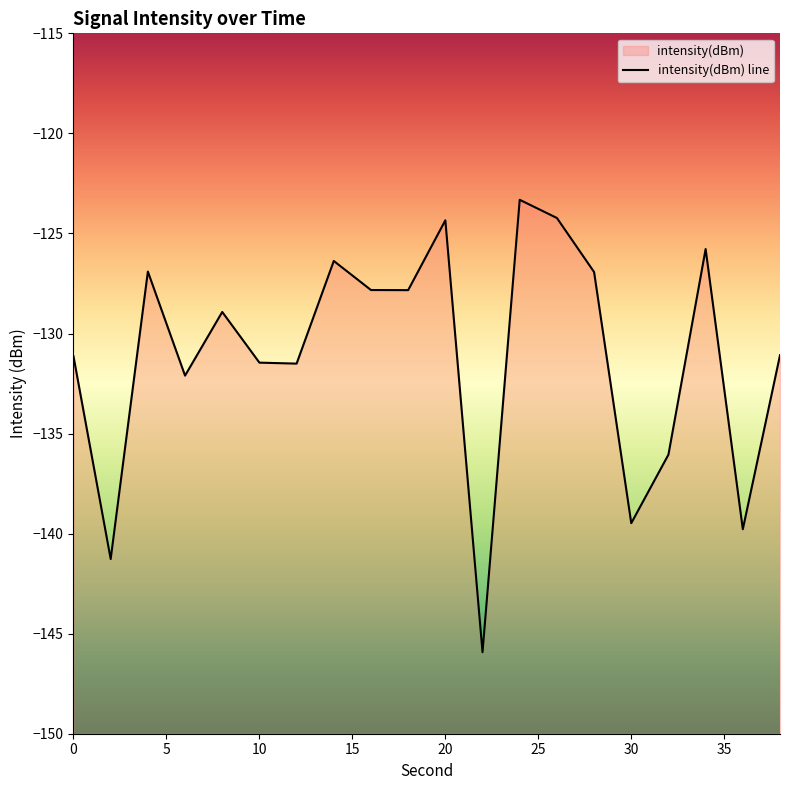

Does the chart have visible grid lines?

No